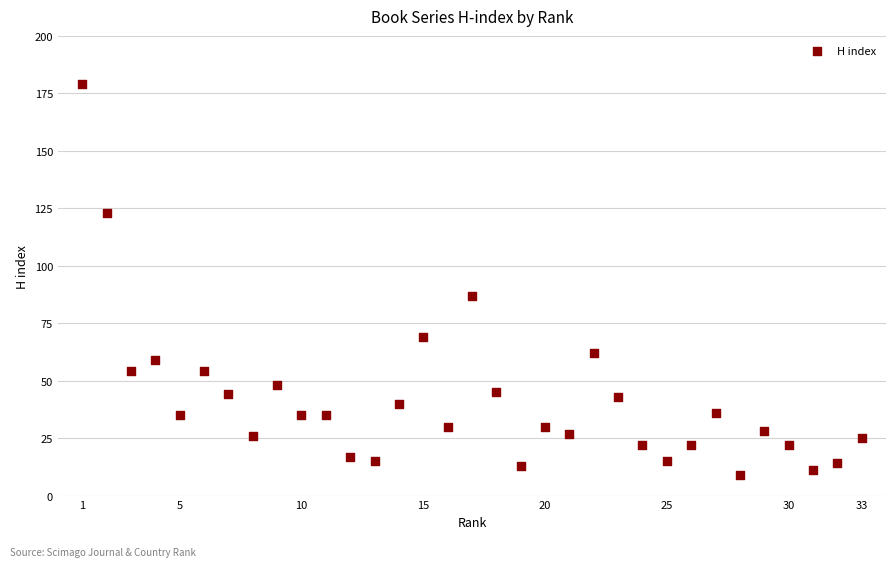

What is the range of Y values (max minus min)?

170